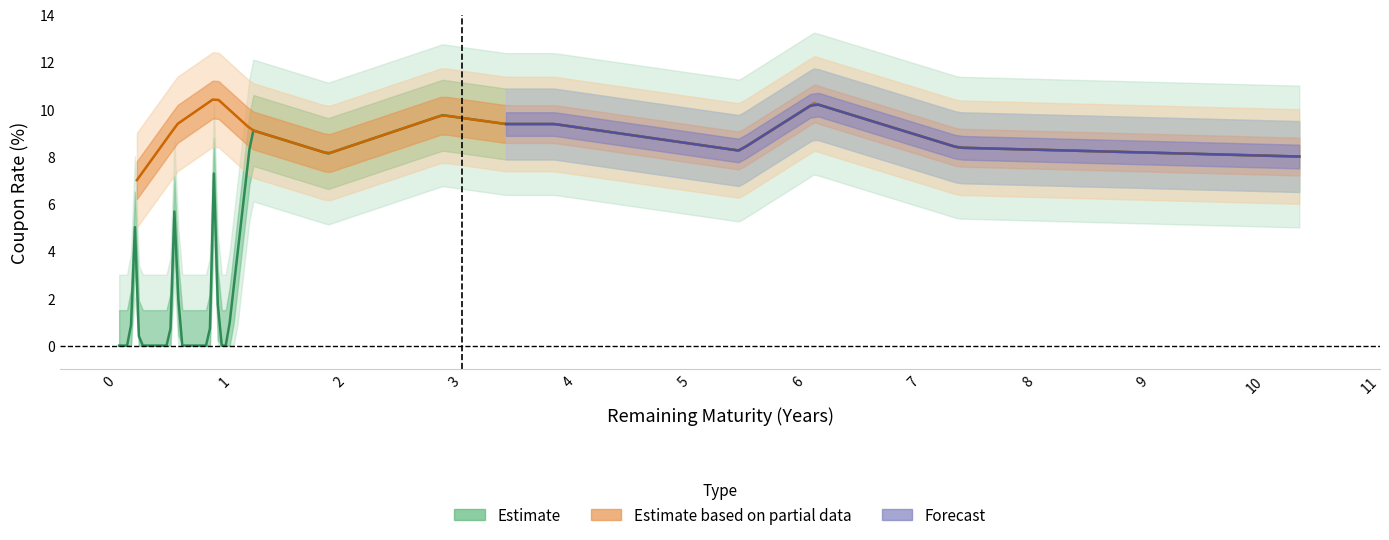

The value of Coupon Rate (%) at GETD24912451 is 5.4. True or false?

False